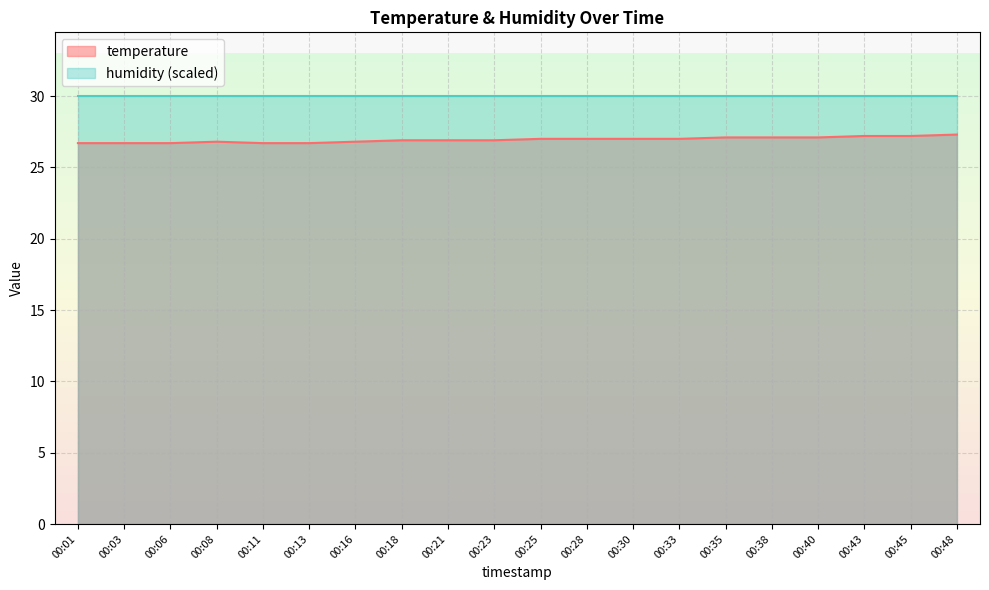

How many data points are above 27?

6